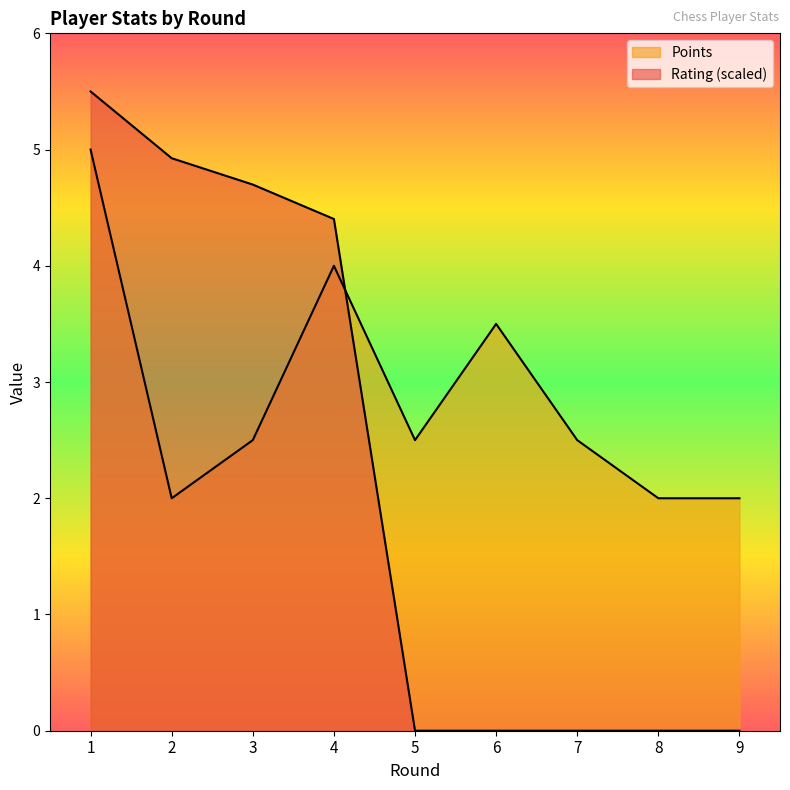

Where is the first local minimum for Points?

2